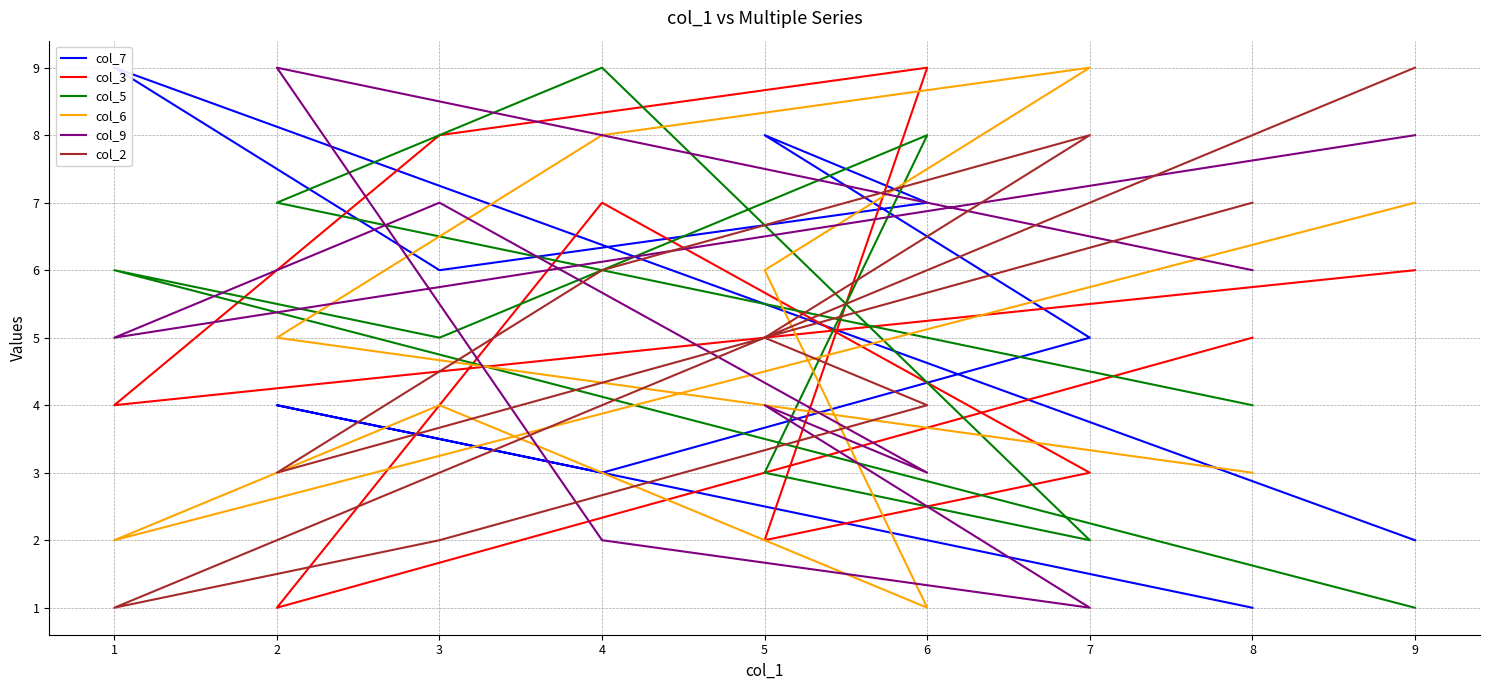

Reading left to right, what are all the values shown in this chart?

col_7: 9=2	1=9	3=6	6=7	5=8	7=5	4=3	2=4	8=1
col_3: 9=6	1=4	3=8	6=9	5=2	7=3	4=7	2=1	8=5
col_5: 9=1	1=6	3=5	6=8	5=3	7=2	4=9	2=7	8=4
col_6: 9=7	1=2	3=4	6=1	5=6	7=9	4=8	2=5	8=3
col_9: 9=8	1=5	3=7	6=3	5=4	7=1	4=2	2=9	8=6
col_2: 9=9	1=1	3=2	6=4	5=5	7=8	4=6	2=3	8=7